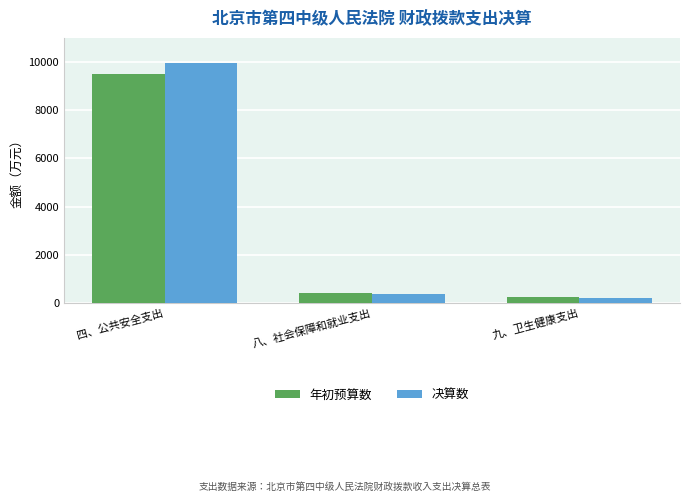

Which category has the highest value in the 决算数 series?

四、公共安全支出